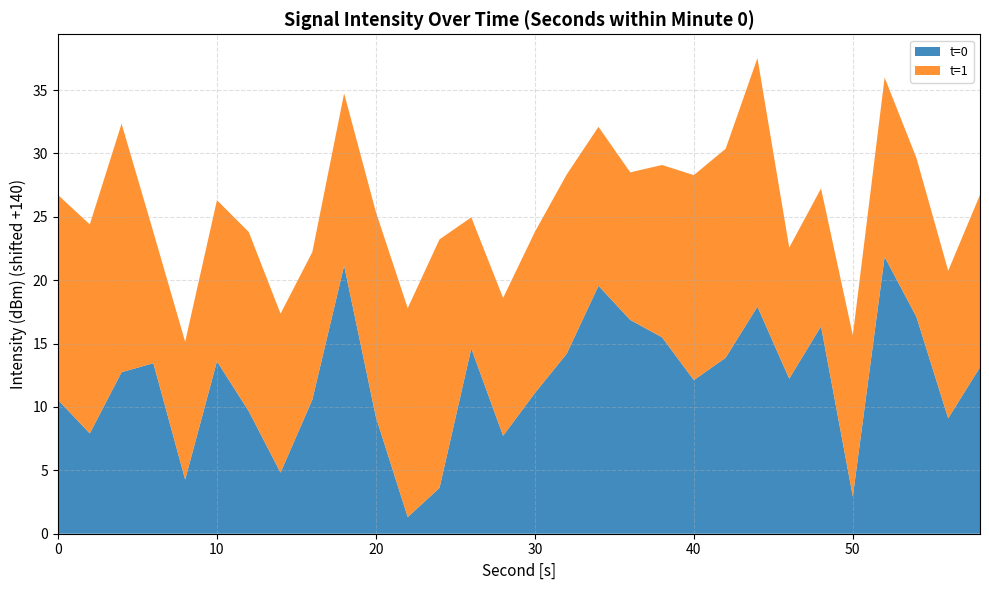

Reading left to right, extract all data points from this chart.

t=0: -129.4	-132.1	-127.3	-126.5	-135.7	-126.4	-130.3	-135.2	-129.4	-118.9	-130.8	-138.7	-136.4	-125.4	-132.3	-128.9	-125.8	-120.4	-123.1	-124.5	-127.9	-126.1	-122.1	-127.8	-123.6	-137.1	-118.2	-122.9	-130.9	-126.9
t=1: -123.8	-123.5	-120.4	-129.7	-129.1	-127.3	-125.9	-127.5	-128.4	-126.4	-123.8	-123.5	-120.4	-129.7	-129.1	-127.3	-125.9	-127.5	-128.4	-126.4	-123.8	-123.5	-120.4	-129.7	-129.1	-127.3	-125.9	-127.5	-128.4	-126.4